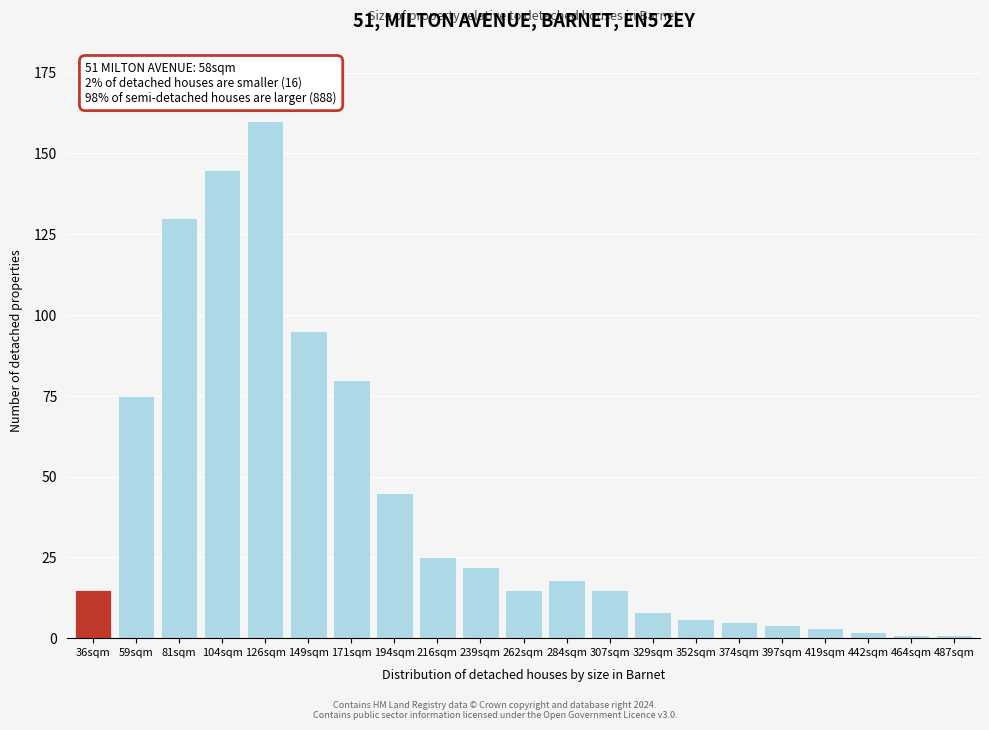

Reading left to right, what are all the values shown in this chart?

15	75	130	145	160	95	80	45	25	22	15	18	15	8	6	5	4	3	2	1	1